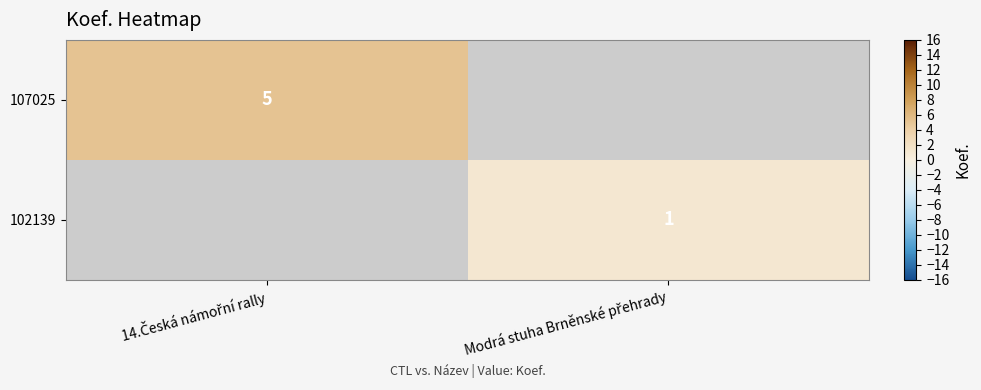

Is the value of 107025 at 14.Česká námořní rally greater than the value of 102139 at Modrá stuha Brněnské přehrady?

Yes